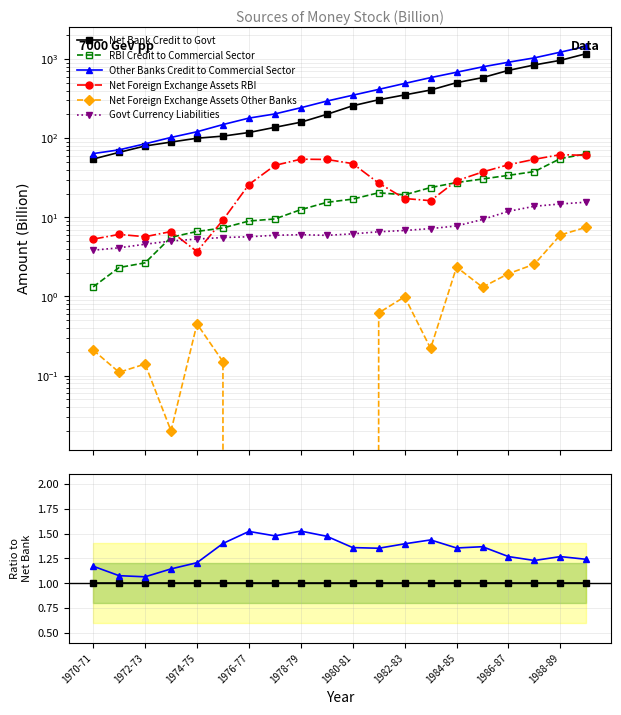

The Govt Currency Liabilities series shows 0.0 at 13. True or false?

False